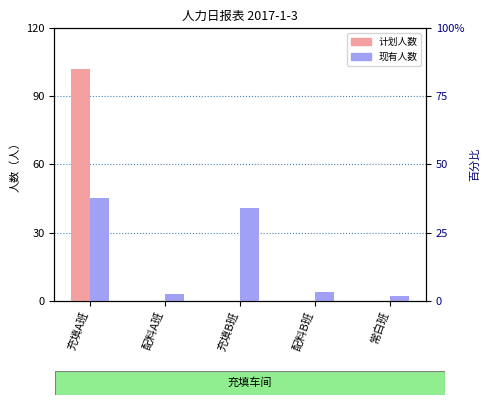

What is the total value across all series at 充填B班?

41